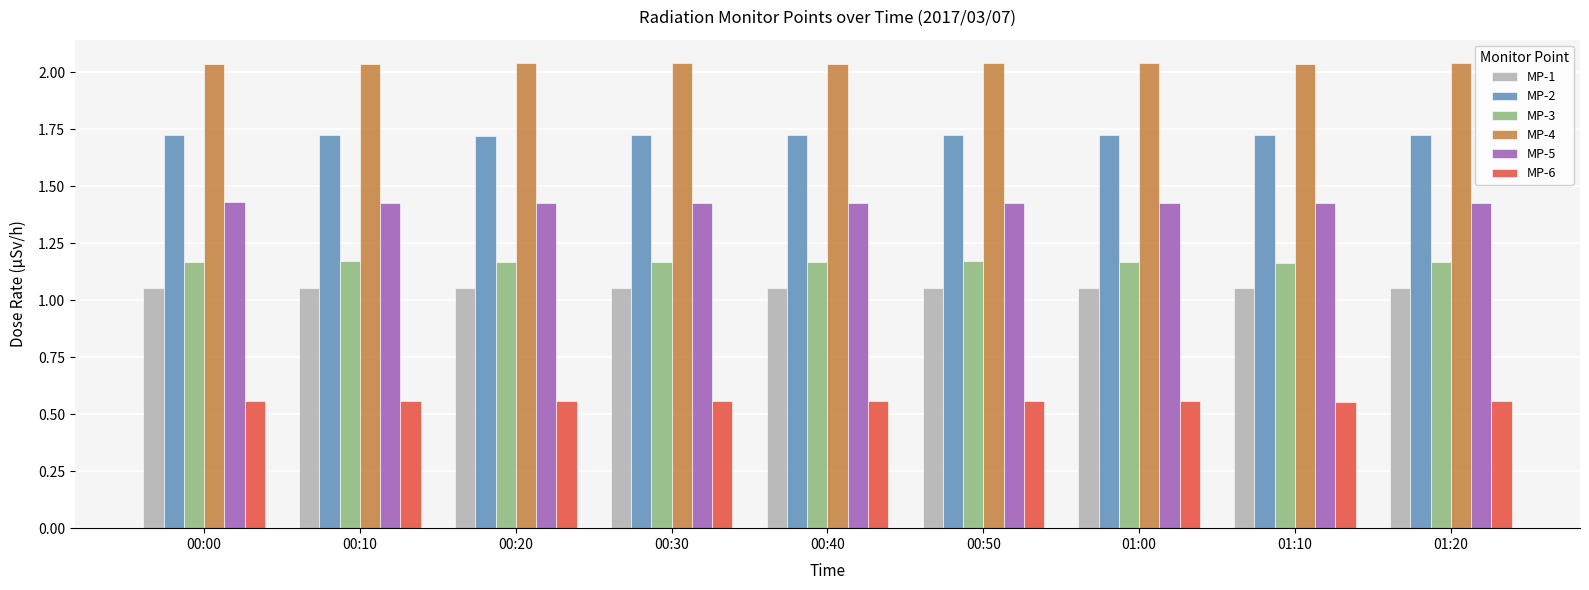

What is the sum of the MP-2 values at 00:10 and 01:00?

3.5